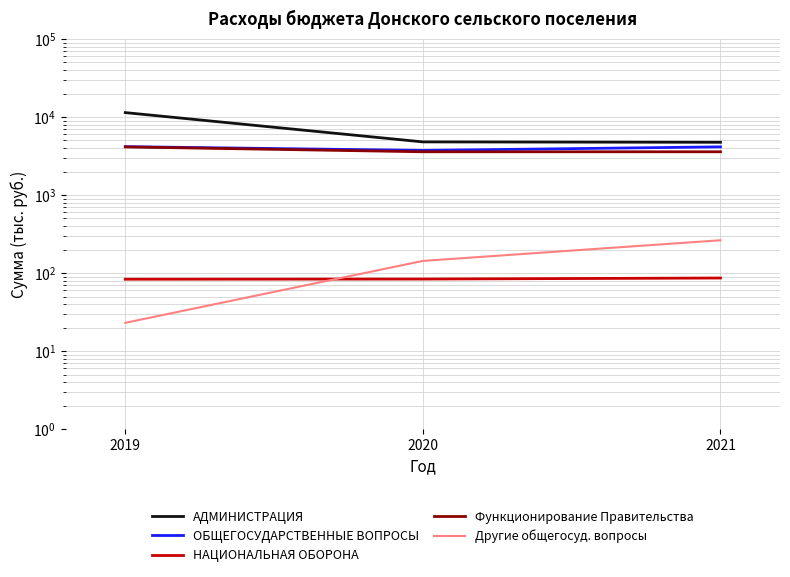

Rank the series by their maximum value, from highest to lowest.

АДМИНИСТРАЦИЯ, ОБЩЕГОСУДАРСТВЕННЫЕ ВОПРОСЫ, Функционирование Правительства, Другие общегосуд. вопросы, НАЦИОНАЛЬНАЯ ОБОРОНА